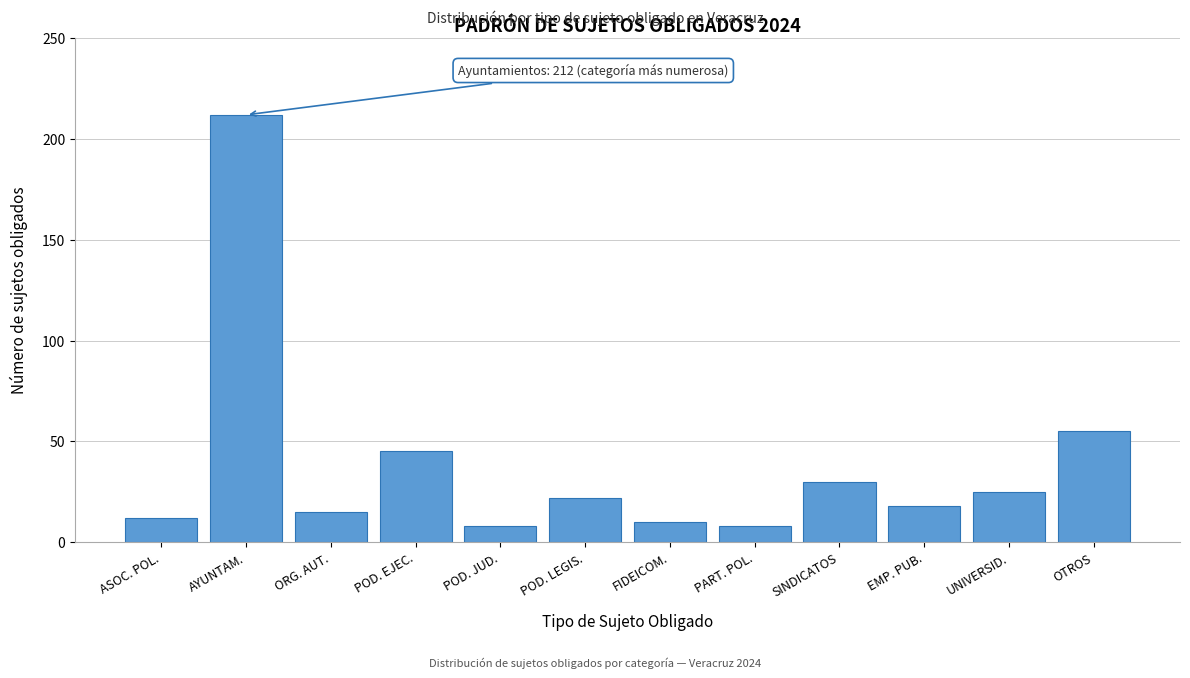

Reading left to right, what are all the values shown in this chart?

12	212	15	45	8	22	10	8	30	18	25	55